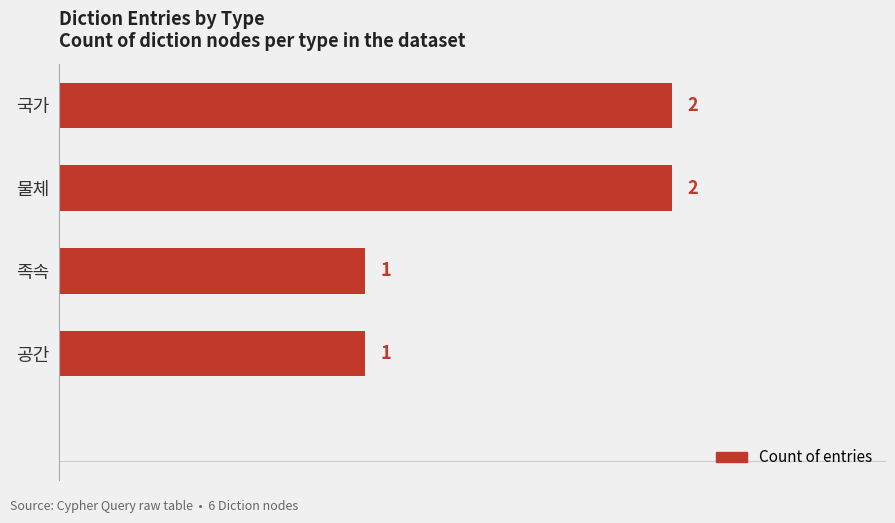

True or false: the data shows 2 at 국가.

True